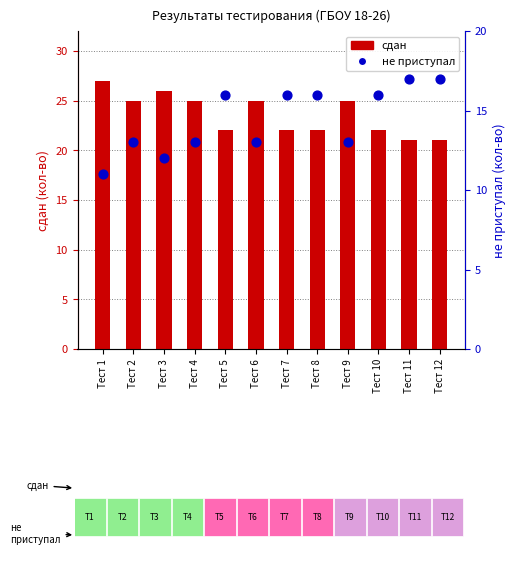

At which category is the sum across all series the highest?

Тест 1